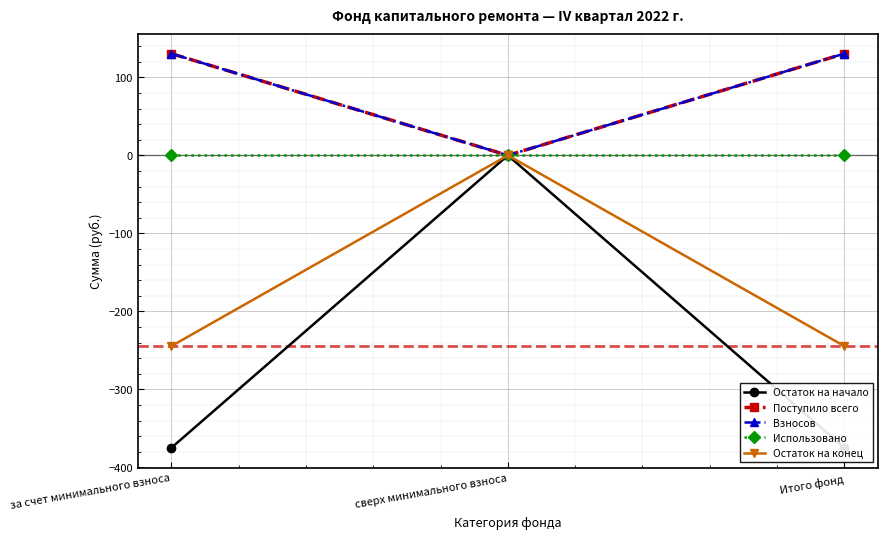

Which category has the highest value across all series?

за счет минимального взноса